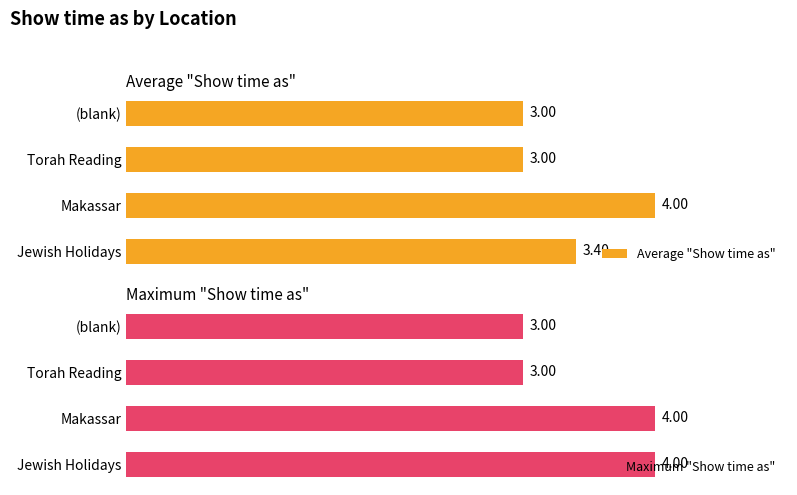

What value does the Average "Show time as" series have at (blank)?

3.0